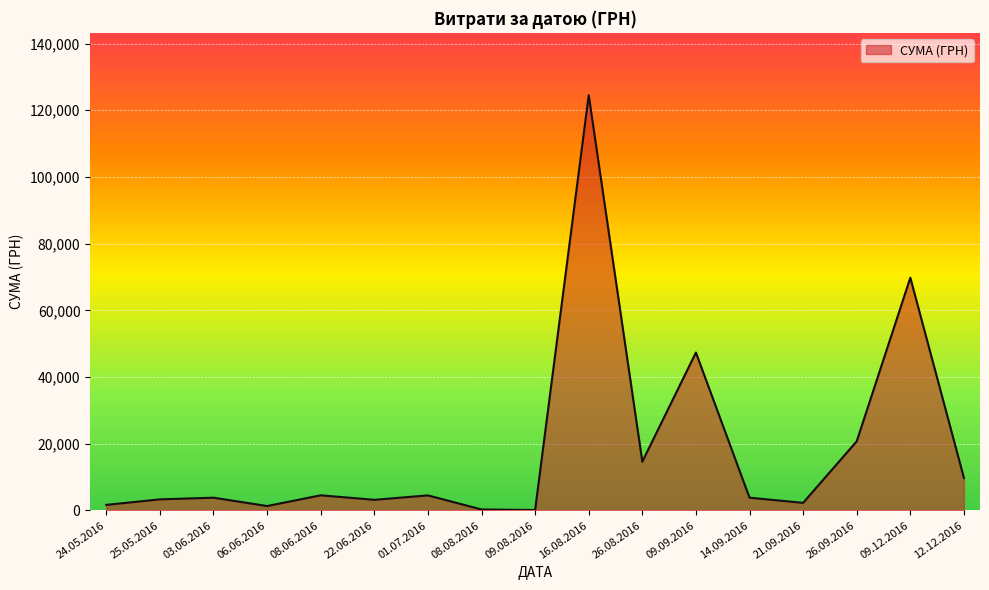

How many lines are shown in the chart?

1